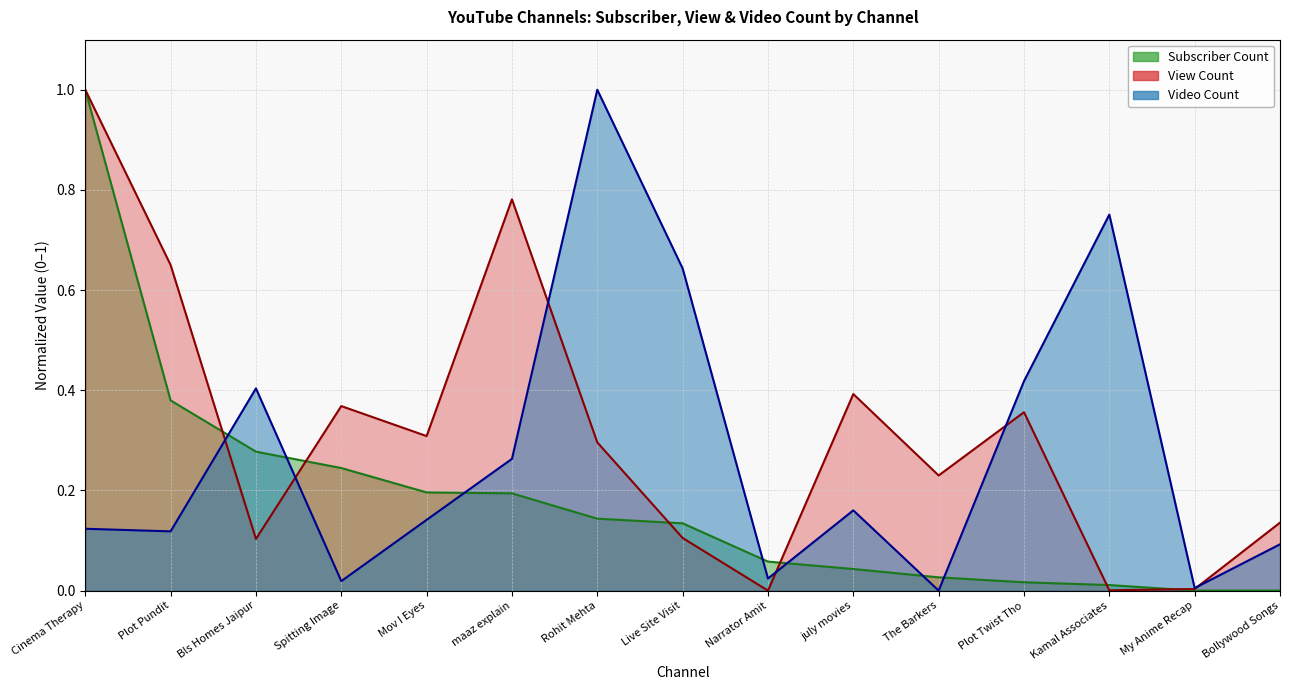

The value of Subscriber Count at The Barkers is 0.0. True or false?

True